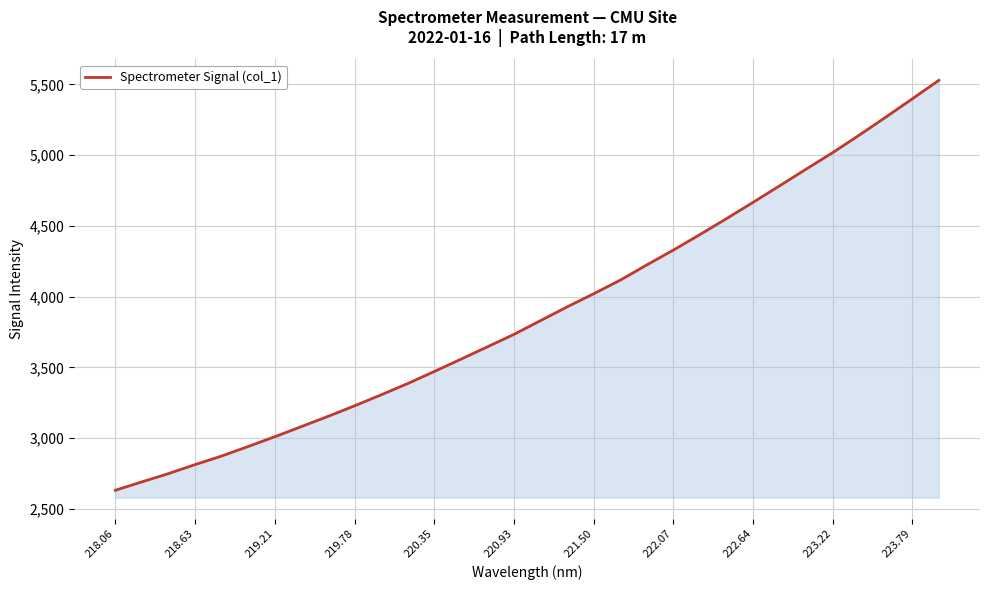

Count the number of data series in this chart.

1